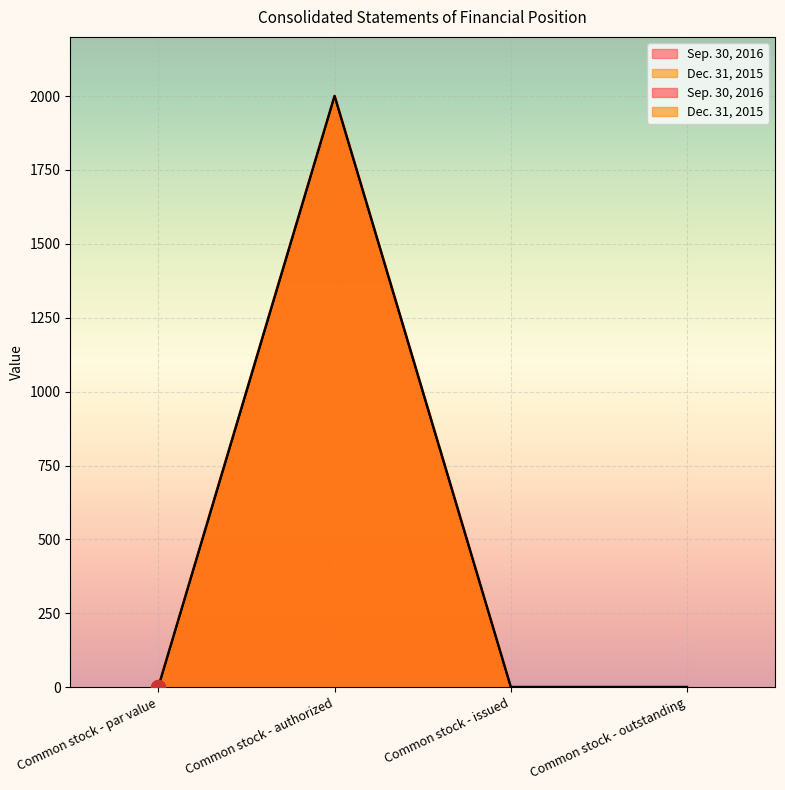

Rank the series by their maximum value, from highest to lowest.

Sep. 30, 2016, Dec. 31, 2015